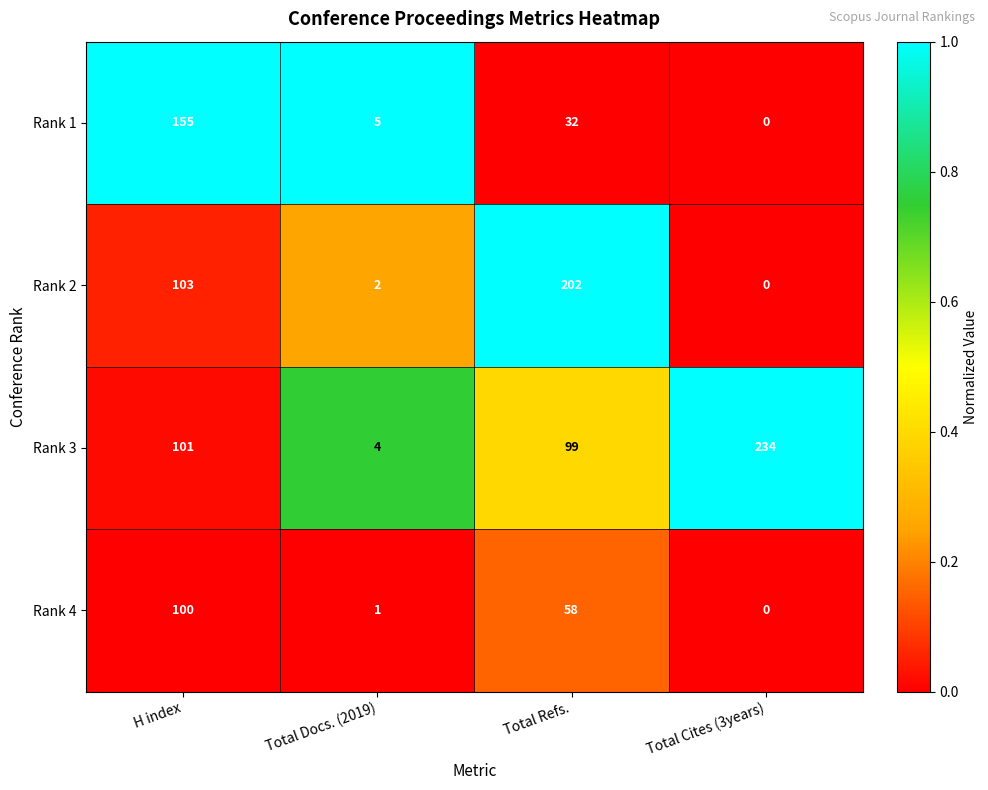

What is the total value across all series at Total Cites (3years)?

234